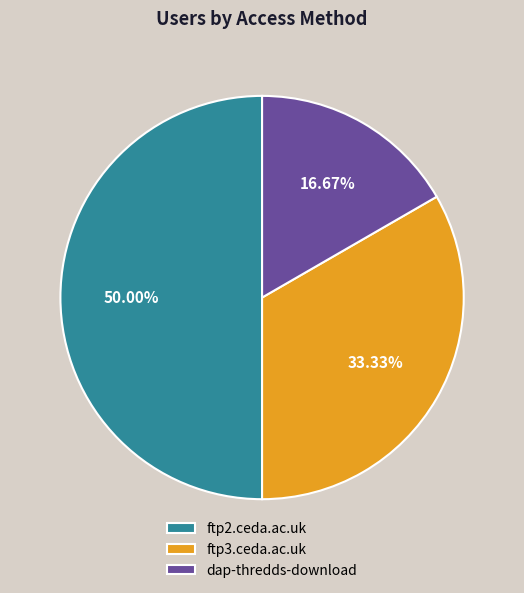

Count the number of slices in the pie.

3